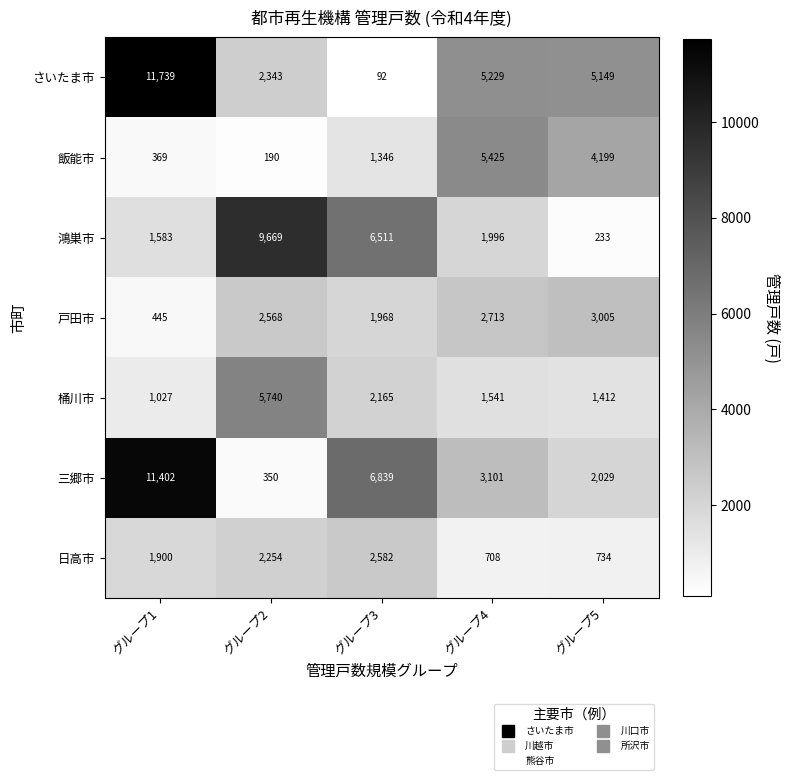

Which label corresponds to the smallest value in the chart?

グループ3